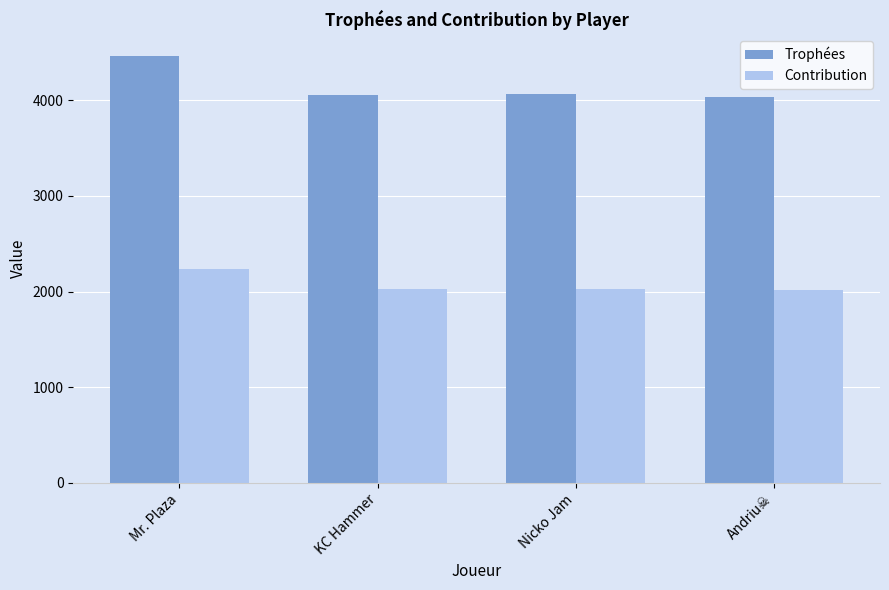

How many groups of bars are there?

4